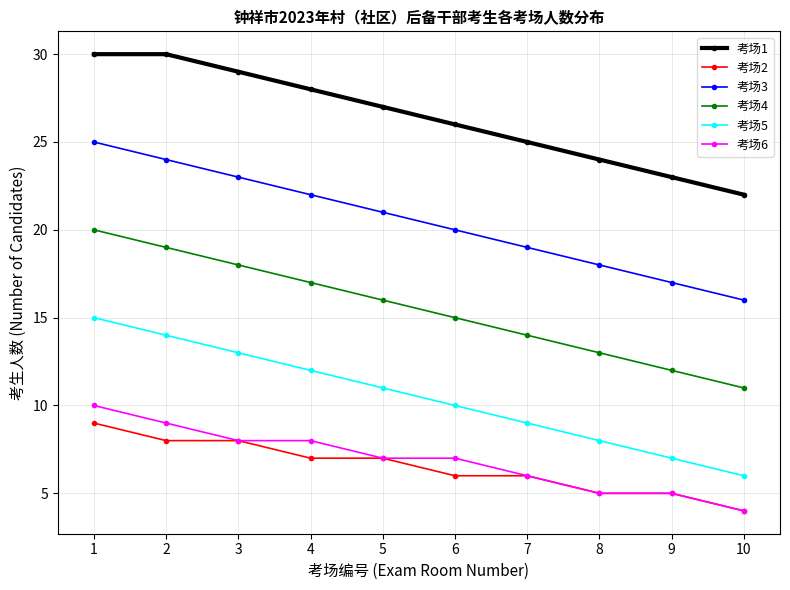

What is the total value across all series at 9?

69